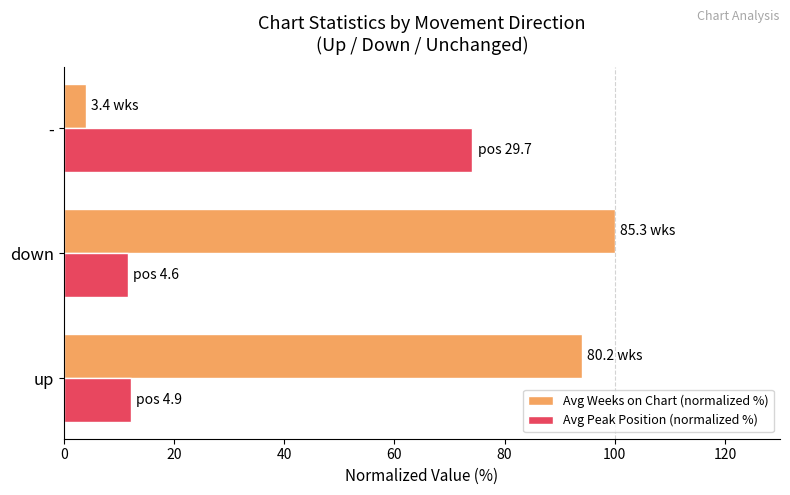

List the series in order of their overall mean, lowest first.

Avg Peak Position (normalized %), Avg Weeks on Chart (normalized %)